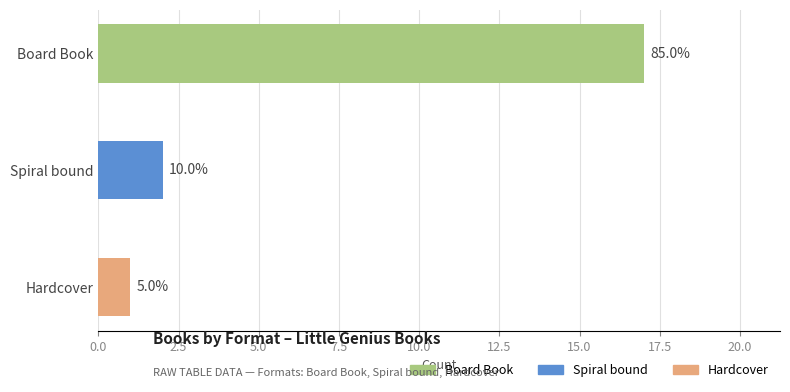

Rank the categories by value from highest to lowest.

Board Book, Spiral bound, Hardcover